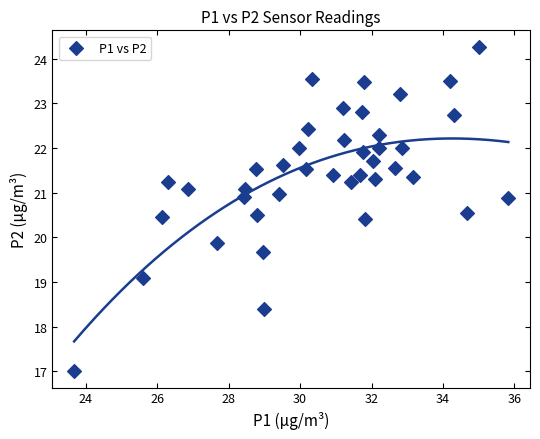

What is the range of X values (max minus min)?

12.2